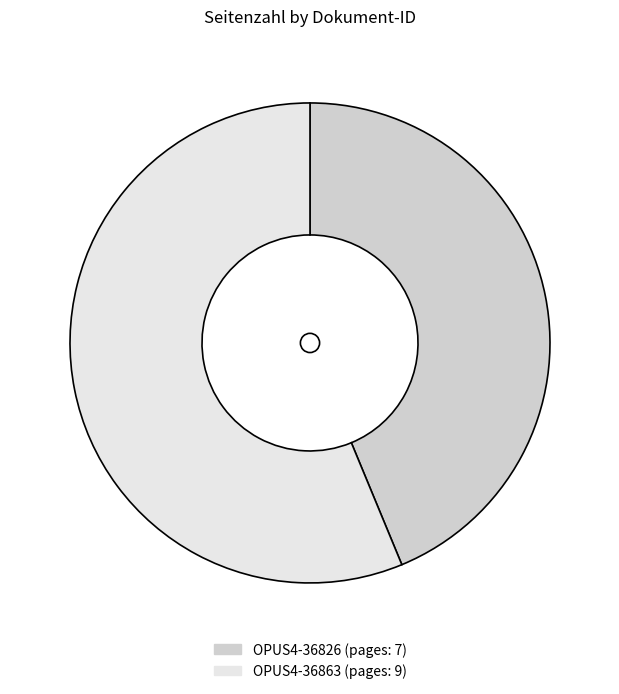

Count the number of slices in the pie.

2